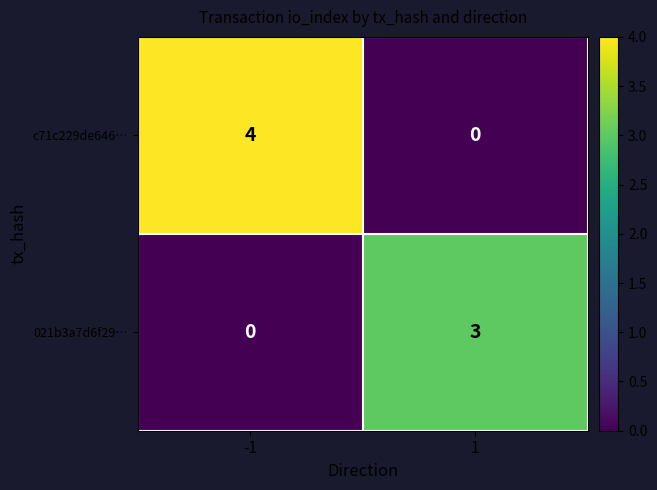

How many categories are shown in the chart?

2